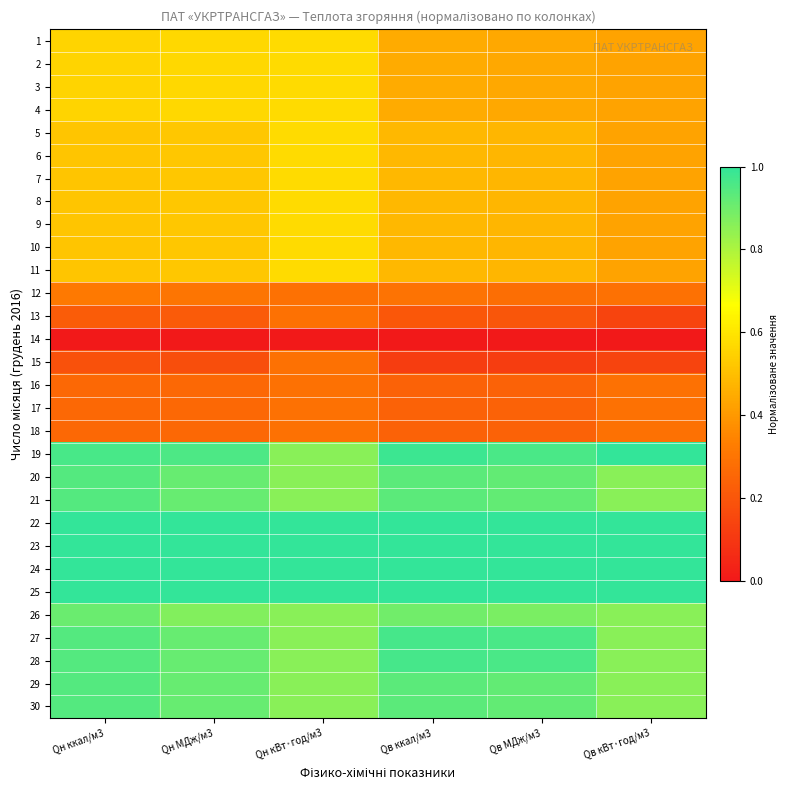

Count the number of data series in this chart.

30